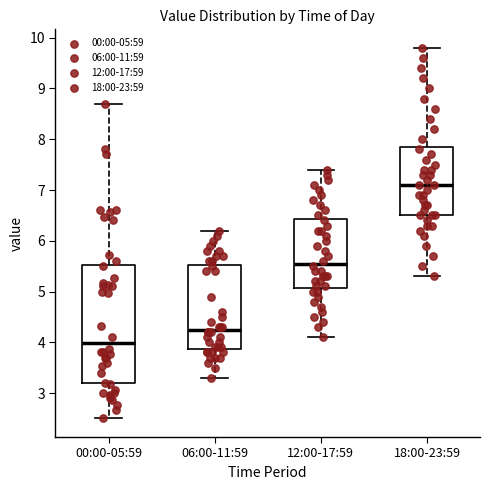

Reading left to right, read every box against the y-axis: the position of its median line, the range the box covers, and the ends of its whiskers. The values are not printed on the chart, so give them approximately, as read against the axis.

00:00-05:59: median 4.0, box 3.2 to 5.5, whiskers 2.5 to 8.7
06:00-11:59: median 4.3, box 3.9 to 5.5, whiskers 3.3 to 6.2
12:00-17:59: median 5.6, box 5.1 to 6.4, whiskers 4.1 to 7.4
18:00-23:59: median 7.1, box 6.5 to 7.9, whiskers 5.3 to 9.8